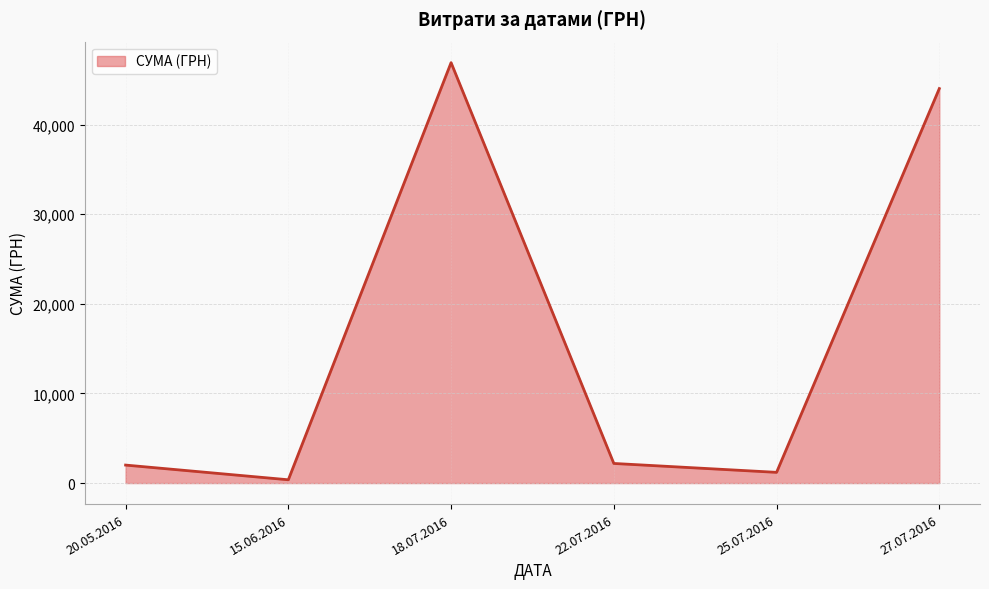

Which label corresponds to the largest value in the chart?

18.07.2016